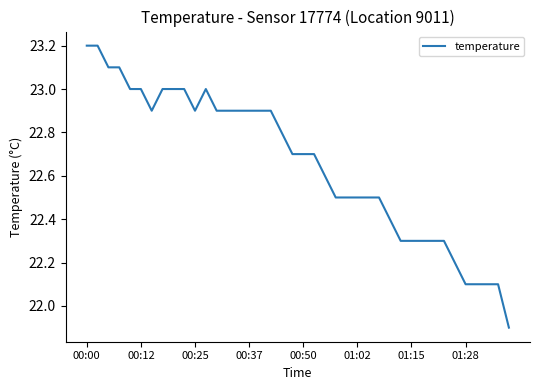

What is the difference between the maximum and minimum values?

1.3